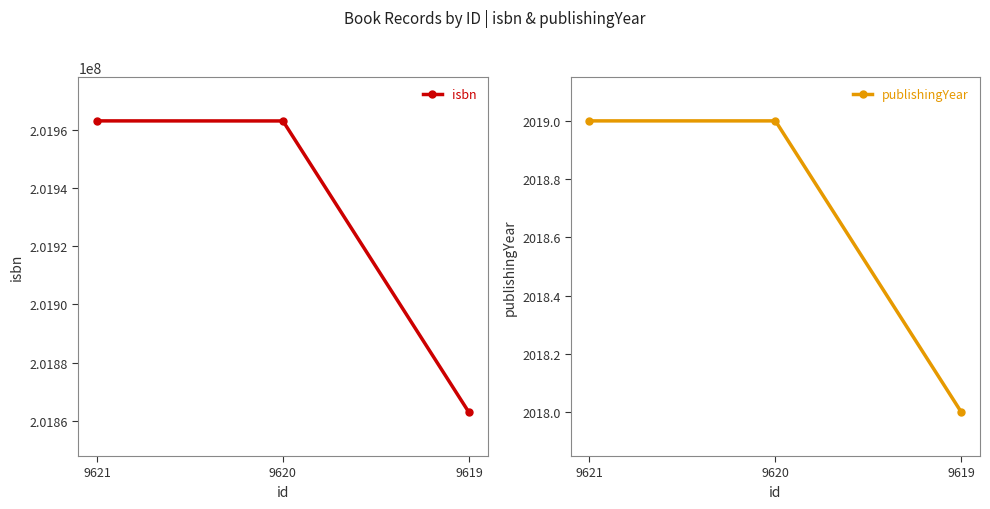

Which has a higher value, 9620 or 9619?

9620